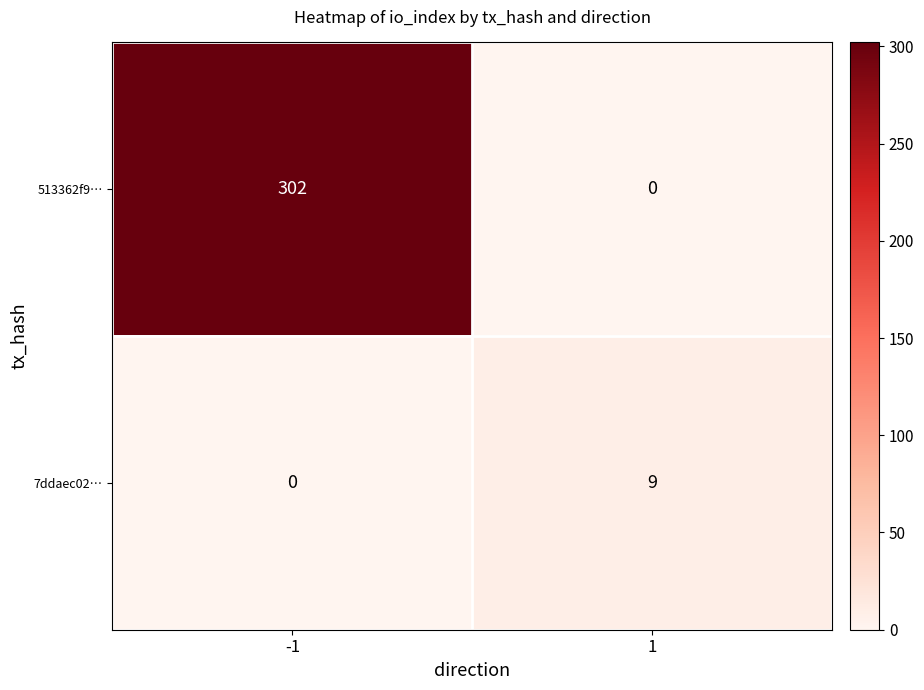

True or false: 513362f9… has a value of 0 at 1.

True